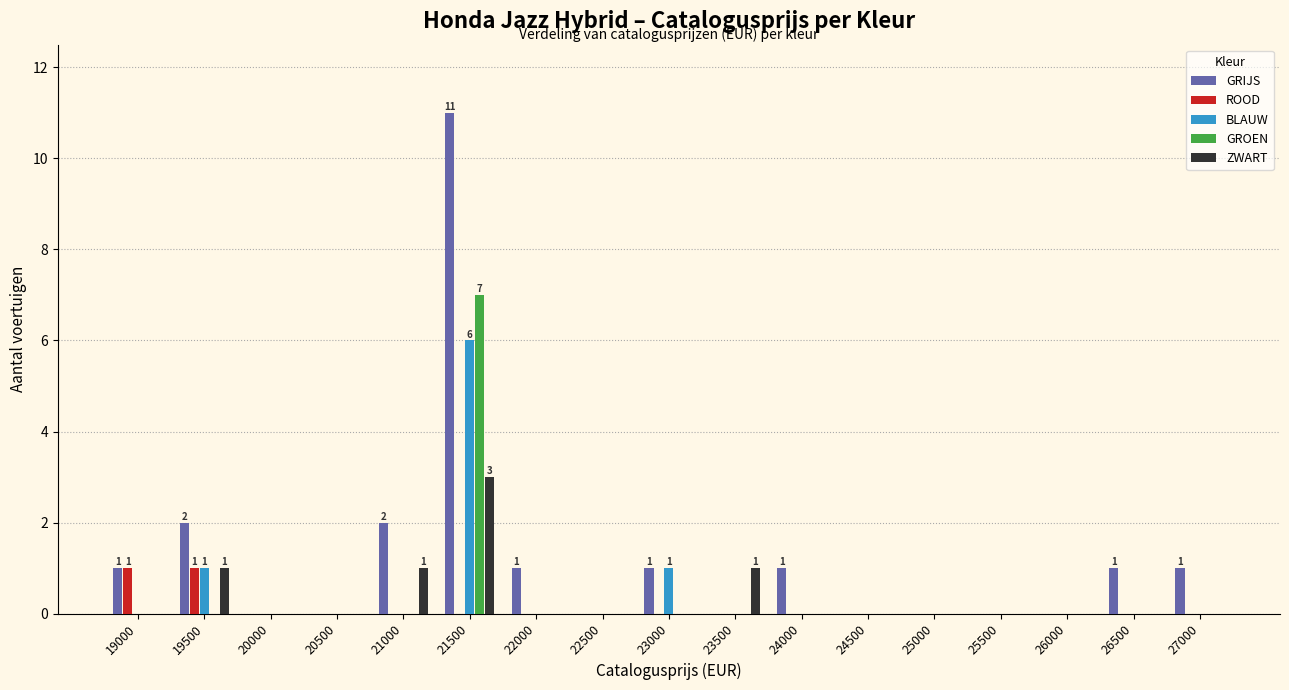

Reading right to left, what are all the values shown in this chart?

GRIJS: 1	1	0	0	0	0	1	0	1	0	1	11	2	0	0	2	1
ROOD: 0	0	0	0	0	0	0	0	0	0	0	0	0	0	0	1	1
BLAUW: 0	0	0	0	0	0	0	0	1	0	0	6	0	0	0	1	0
GROEN: 0	0	0	0	0	0	0	0	0	0	0	7	0	0	0	0	0
ZWART: 0	0	0	0	0	0	0	1	0	0	0	3	1	0	0	1	0